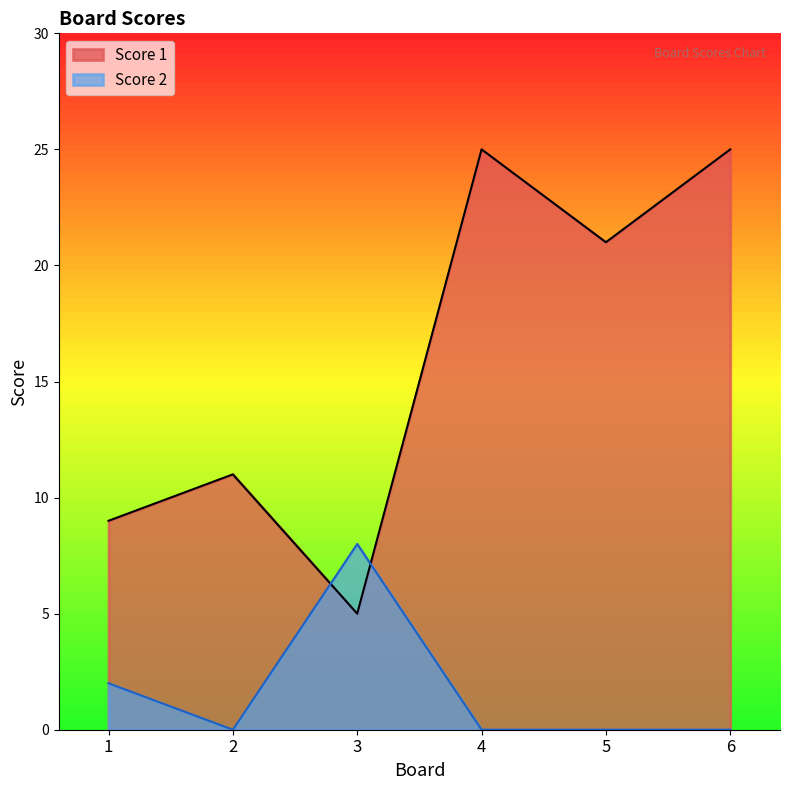

What is the spread (max minus min) of values at 3?

3